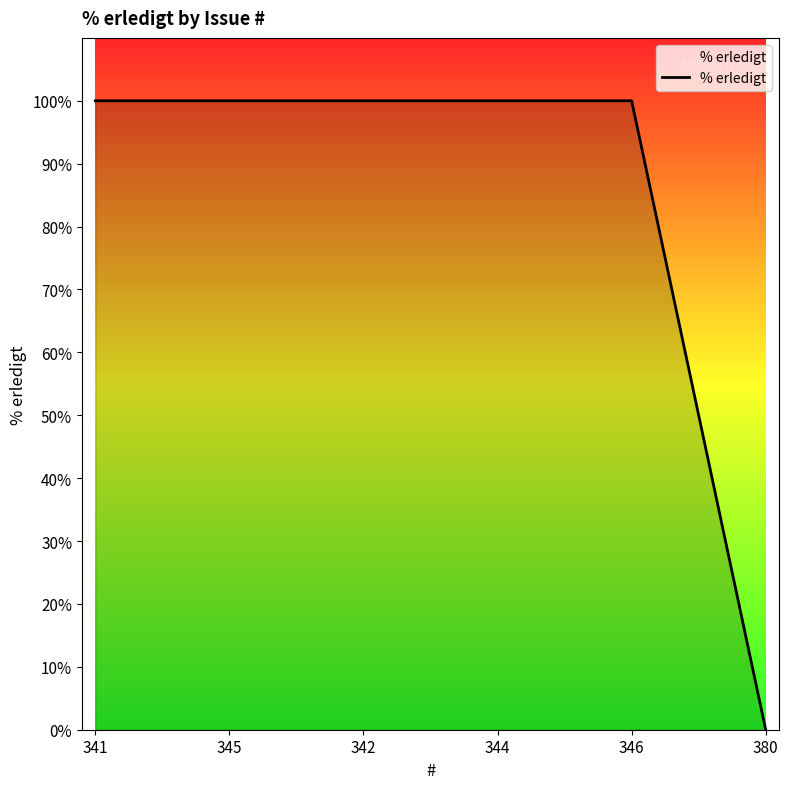

What position from the right is 341?

6